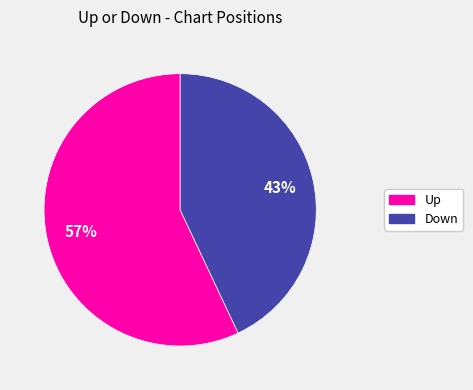

Is there a majority slice in this chart?

Yes